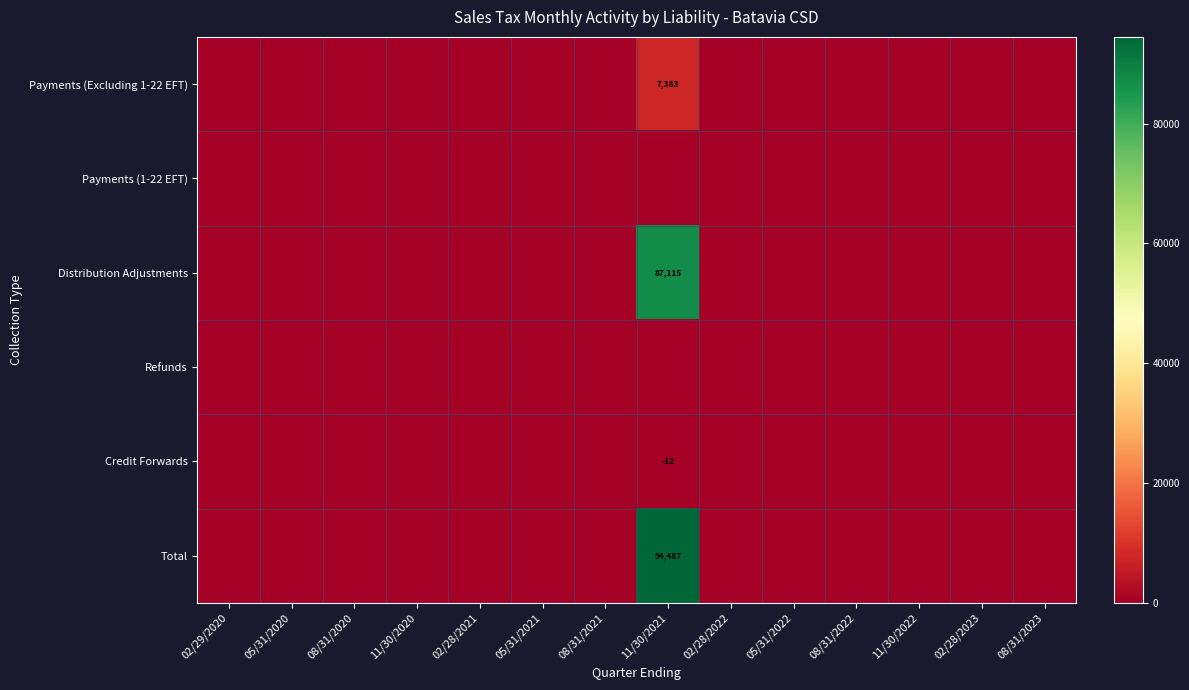

Which label corresponds to the smallest value in the chart?

11/30/2021